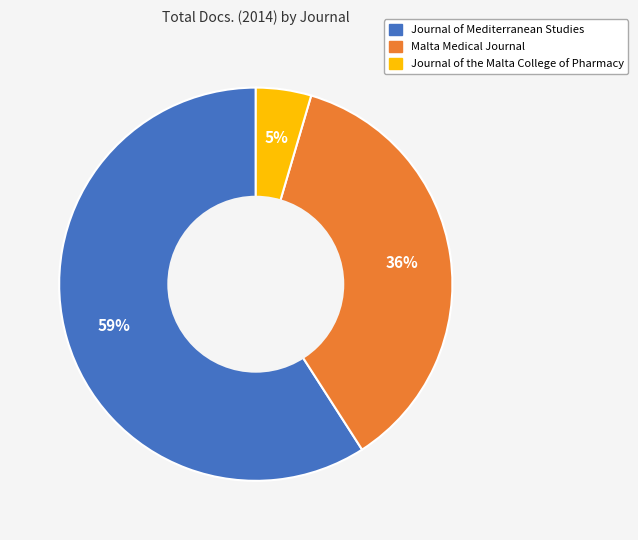

What percentage is the Malta Medical Journal slice, to the nearest percent?

36%